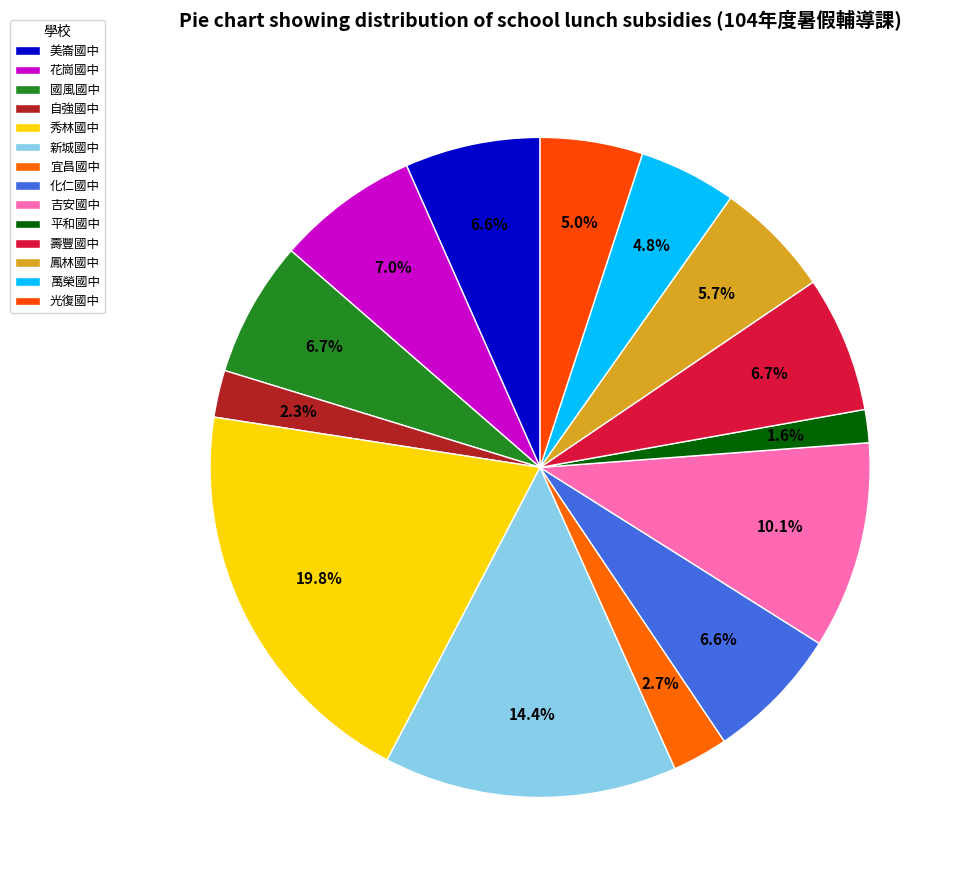

How many slices are in this pie chart?

14